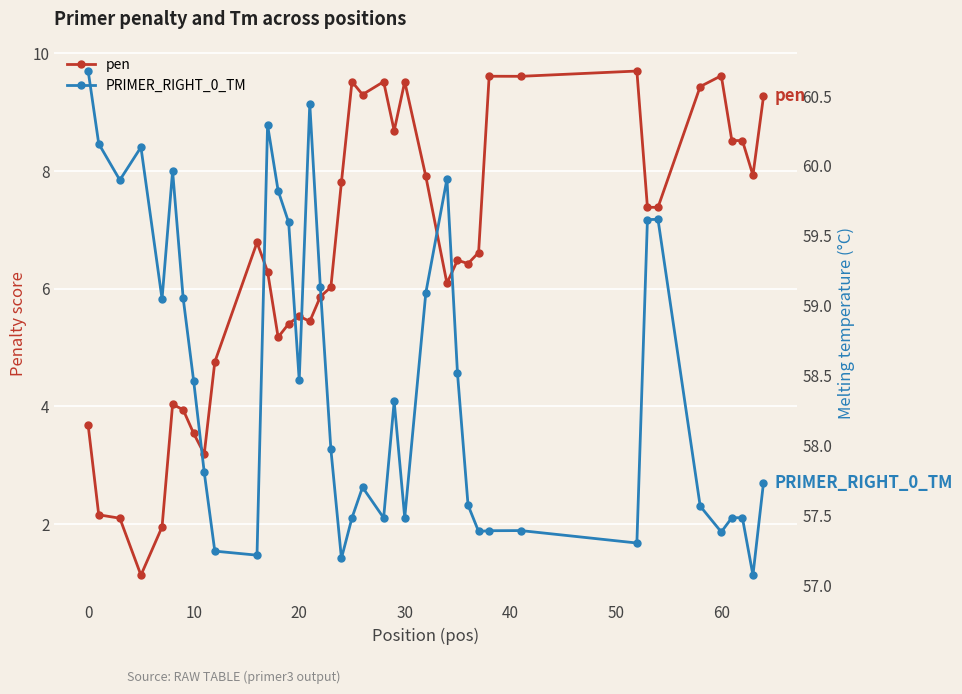

How many values in the PRIMER_RIGHT_0_TM series exceed 58?

20